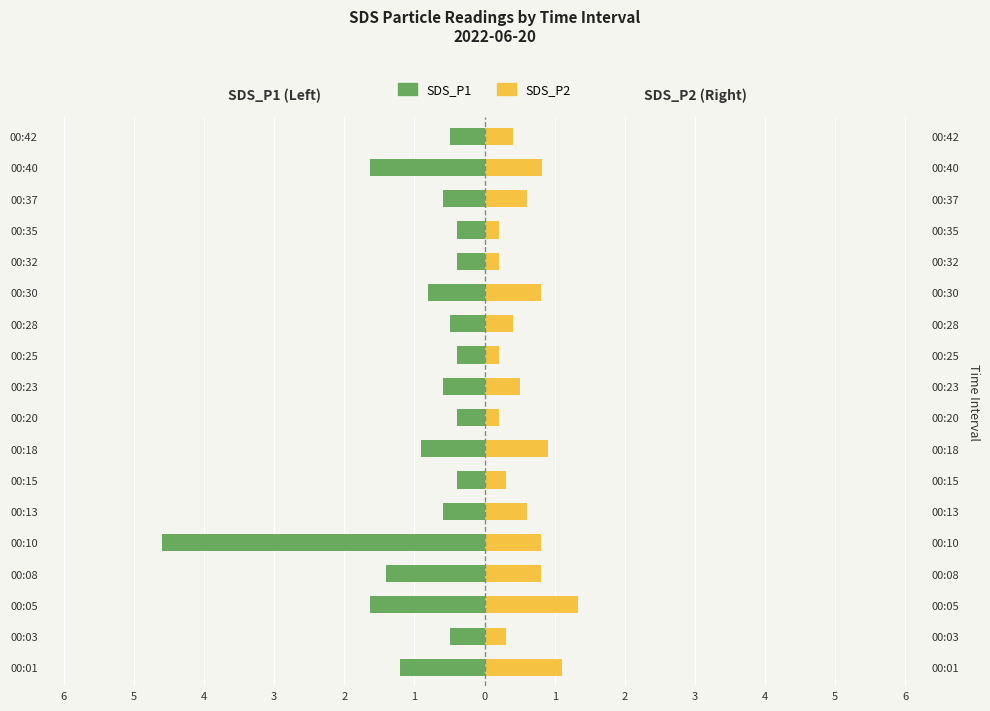

Which series has the largest range (max minus min)?

SDS_P1